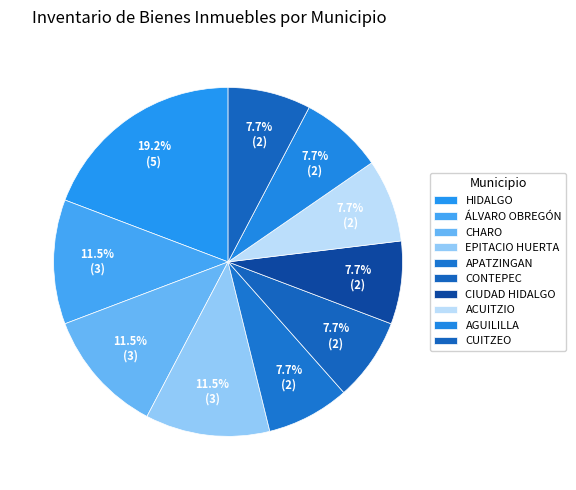

What percentage is the CUITZEO slice, to the nearest percent?

8%